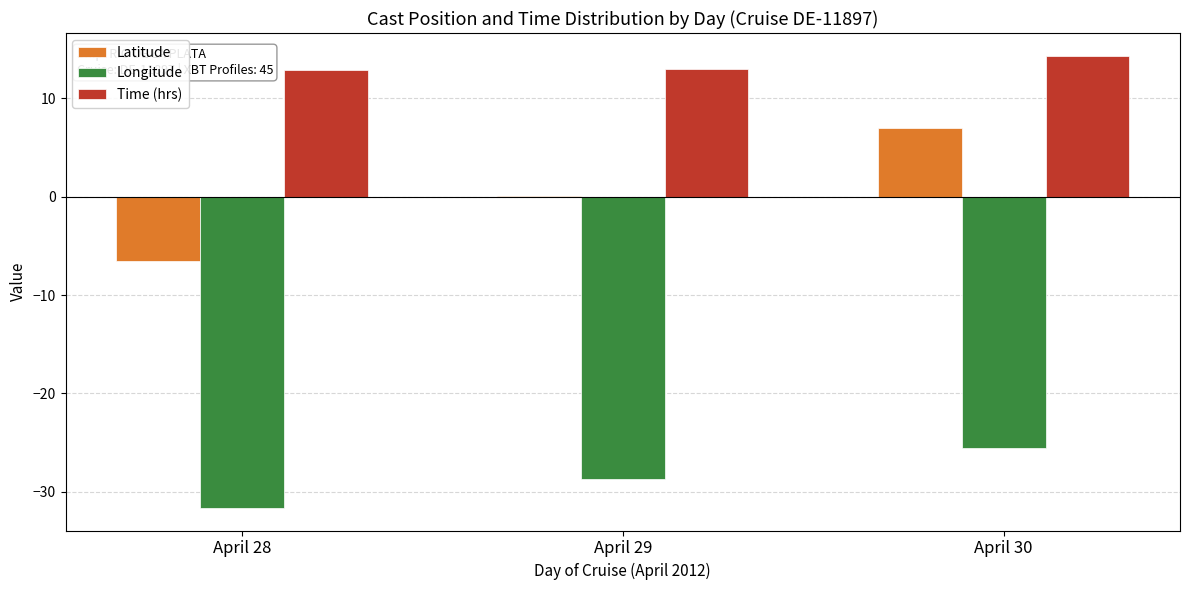

Where does the Longitude series first go above -28?

April 30